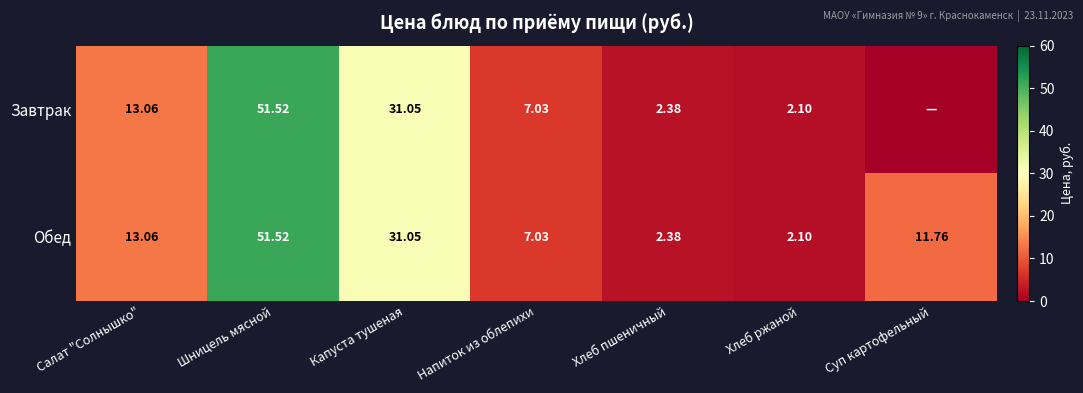

Rank the categories by Обед value from lowest to highest.

Хлеб ржаной, Хлеб пшеничный, Напиток из облепихи, Суп картофельный, Салат "Солнышко", Капуста тушеная, Шницель мясной